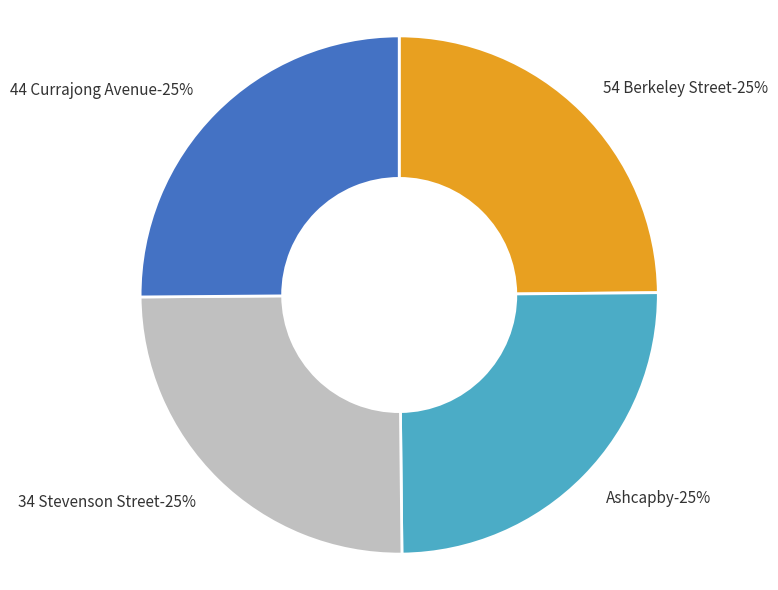

Which slice is the largest?

44 Currajong Avenue